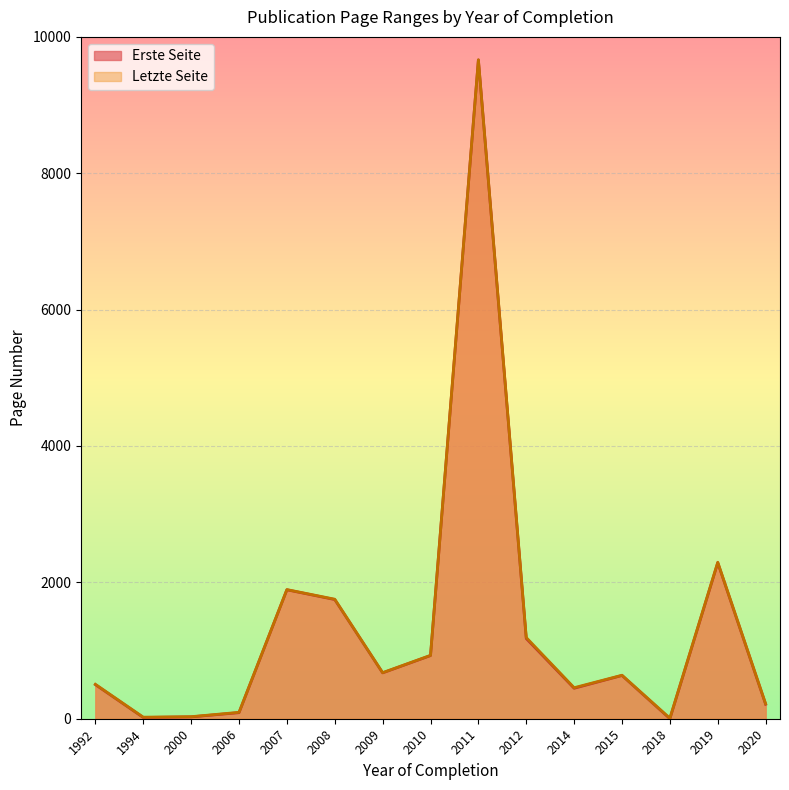

Read the Letzte Seite value at 2012.

1191.0